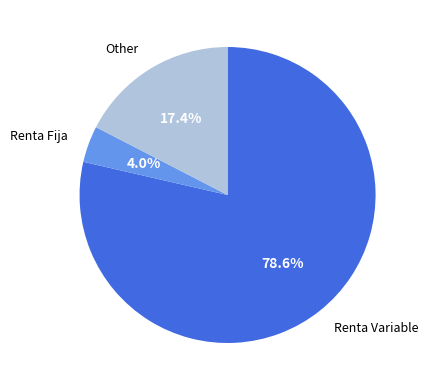

To the nearest percent, what is the difference between the largest and smallest slice percentages?

75%